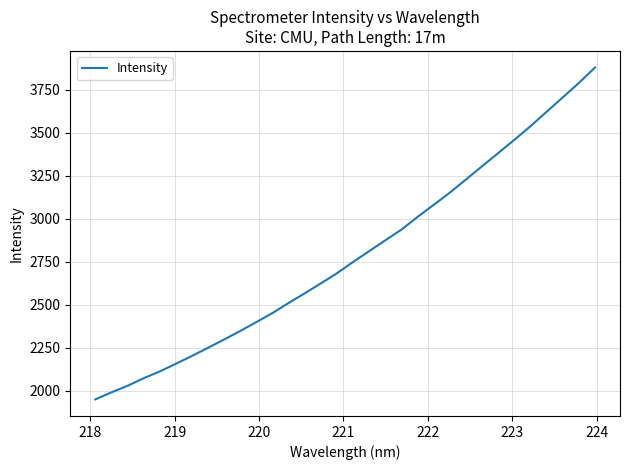

What is the greatest value displayed?

3880.1